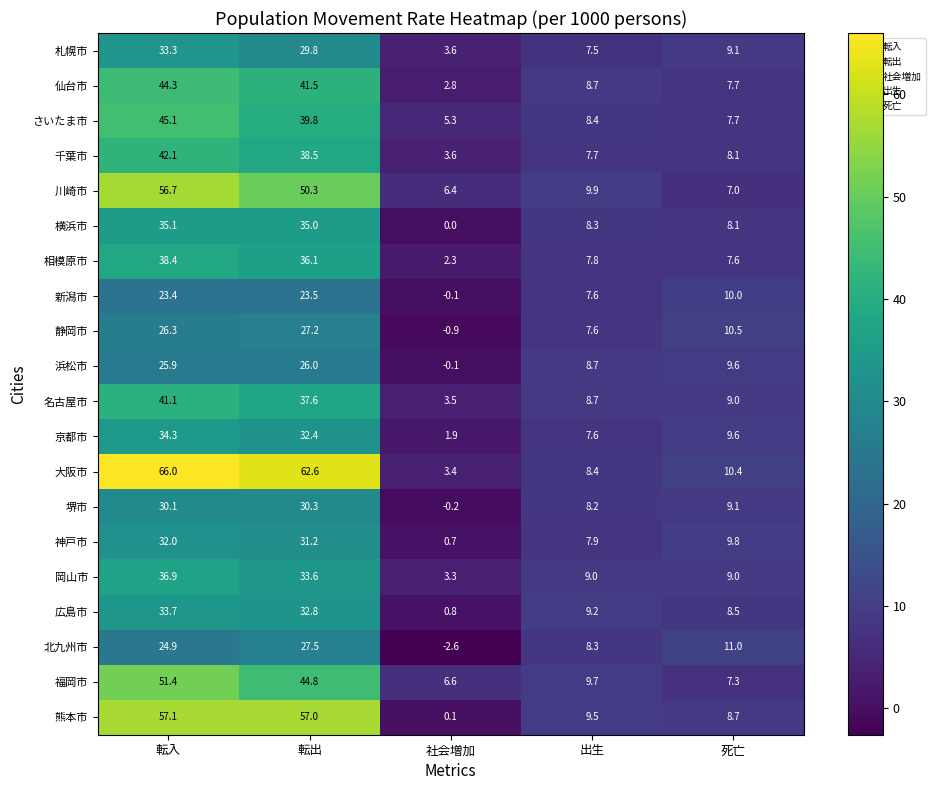

At how many categories does at least one series exceed 43?

2